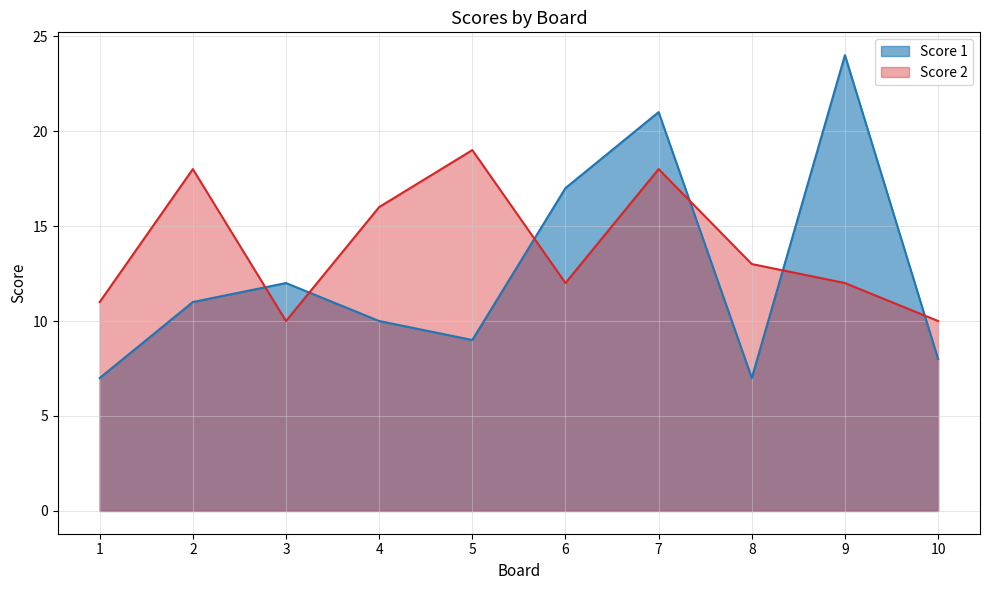

Where does the Score 2 series first go above 13?

2